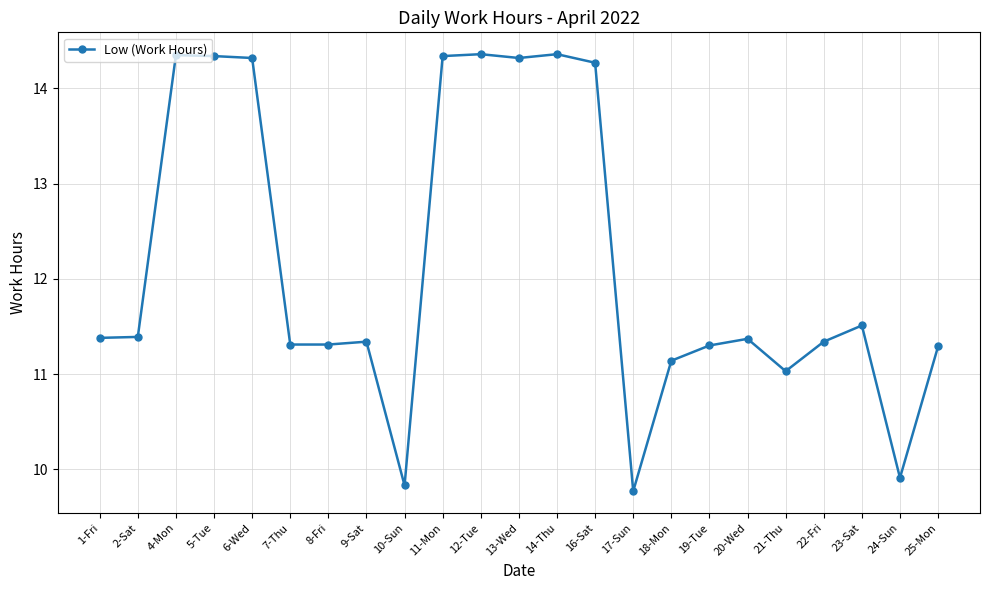

The chart shows a value of 11.3 at 25-Mon. True or false?

True